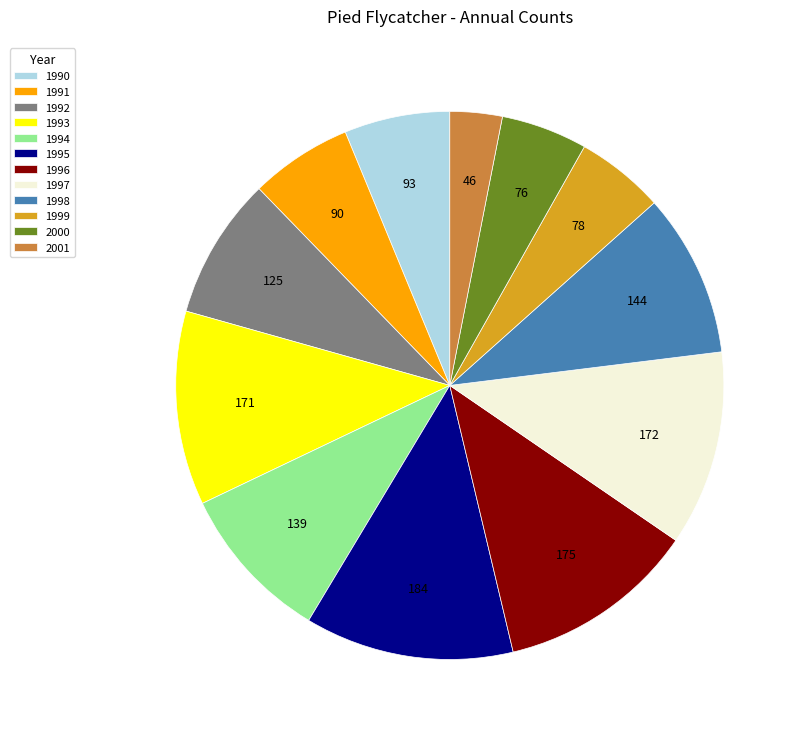

Which category has the smallest portion of the pie?

2001